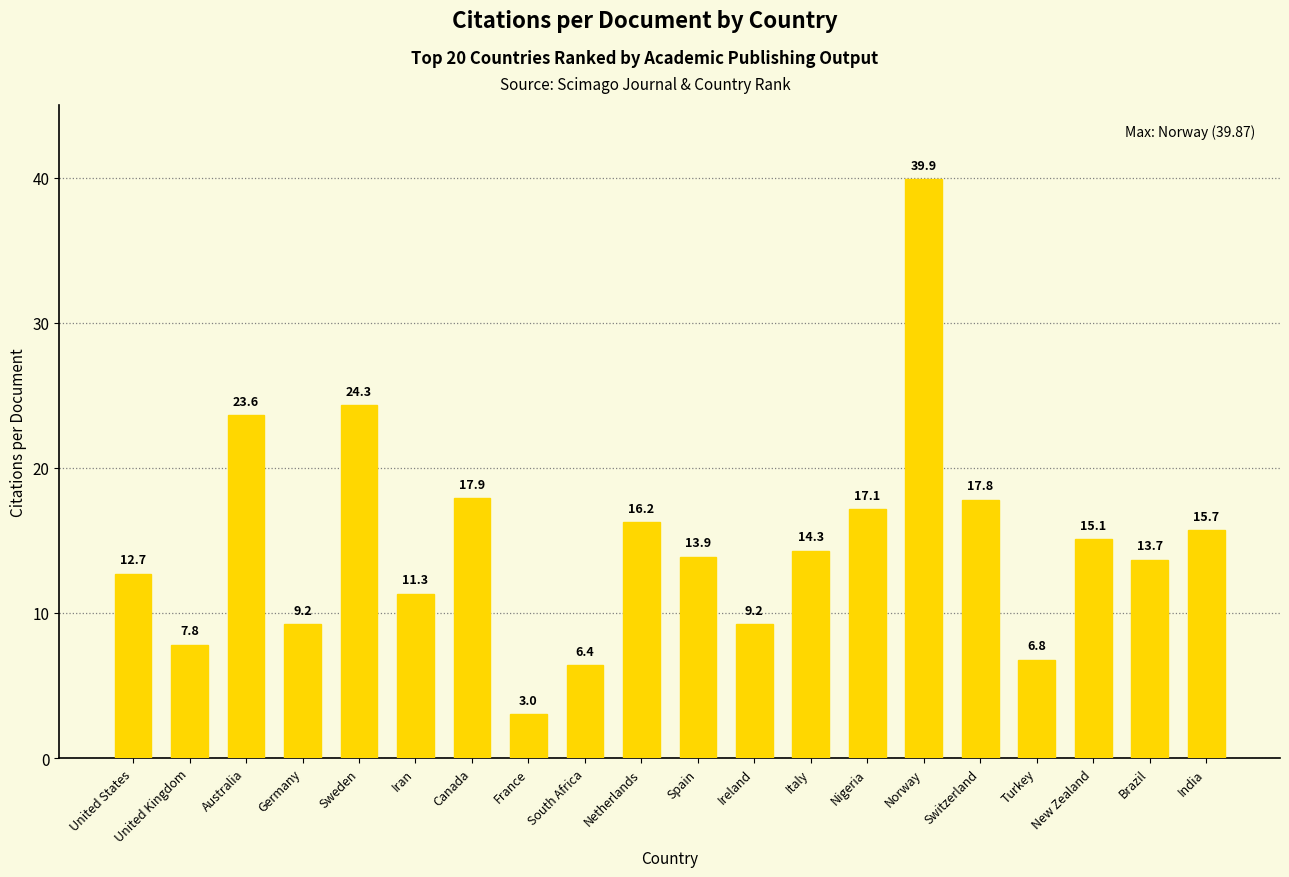

At which category does the chart reach its minimum across all series?

France